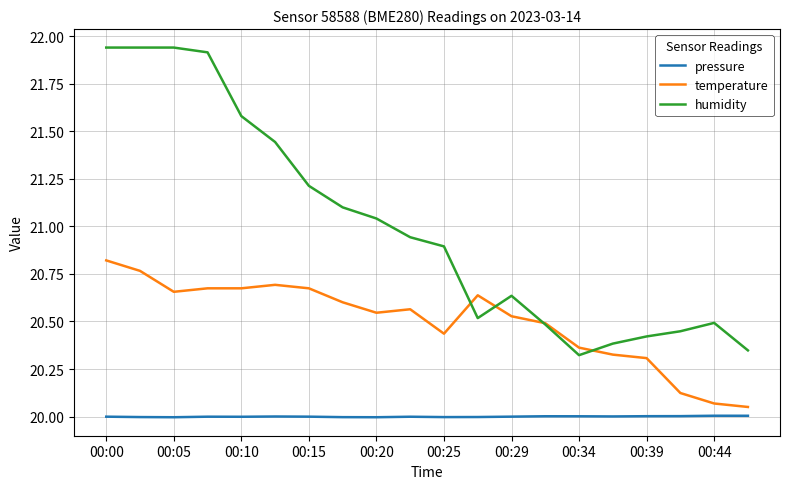

True or false: pressure has more than 1 points higher than both neighbors.

True